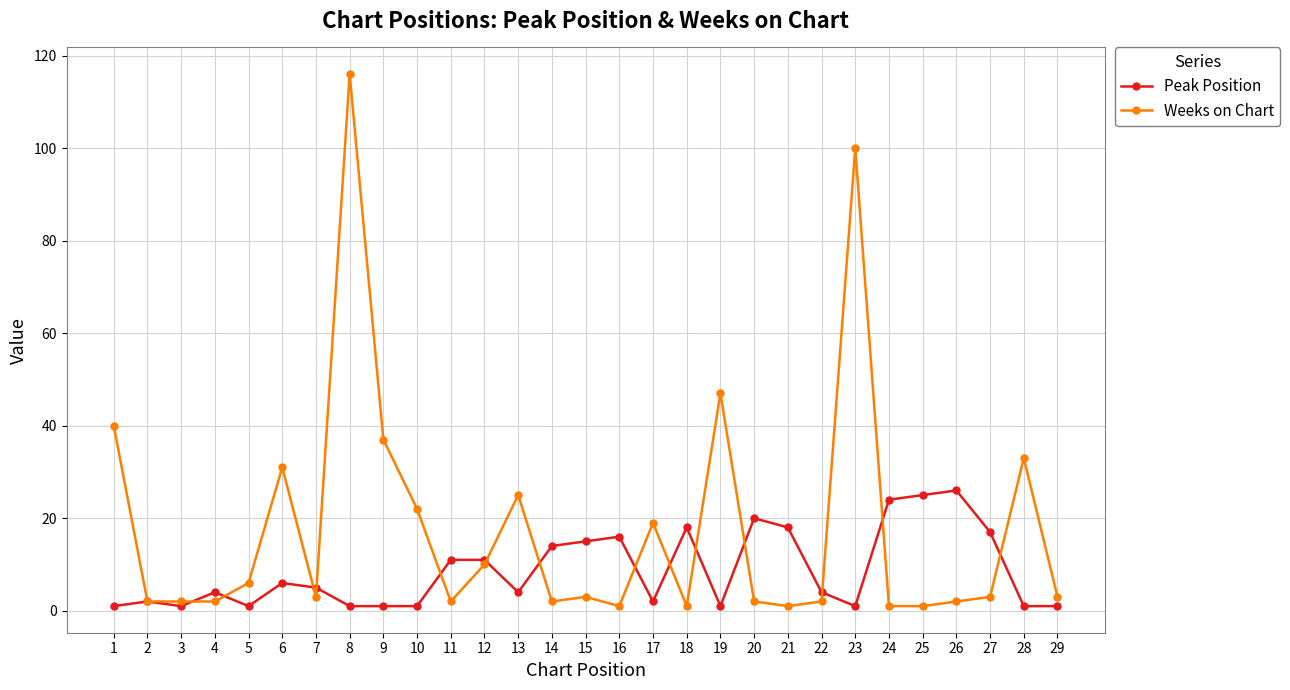

Which series changed the most between 8 and 16?

Weeks on Chart